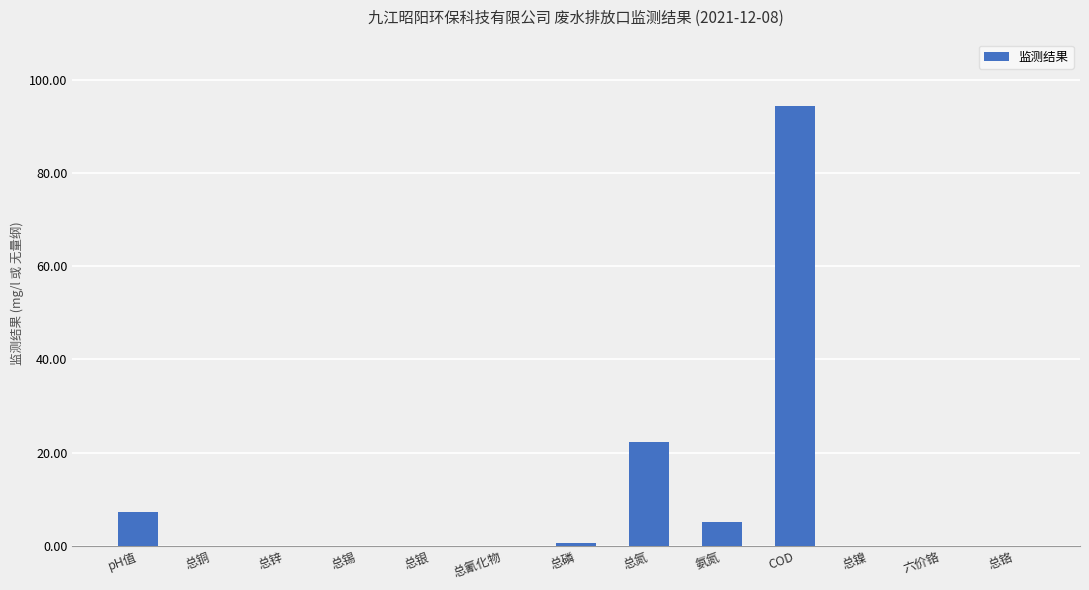

Which category has the highest value across all series?

COD